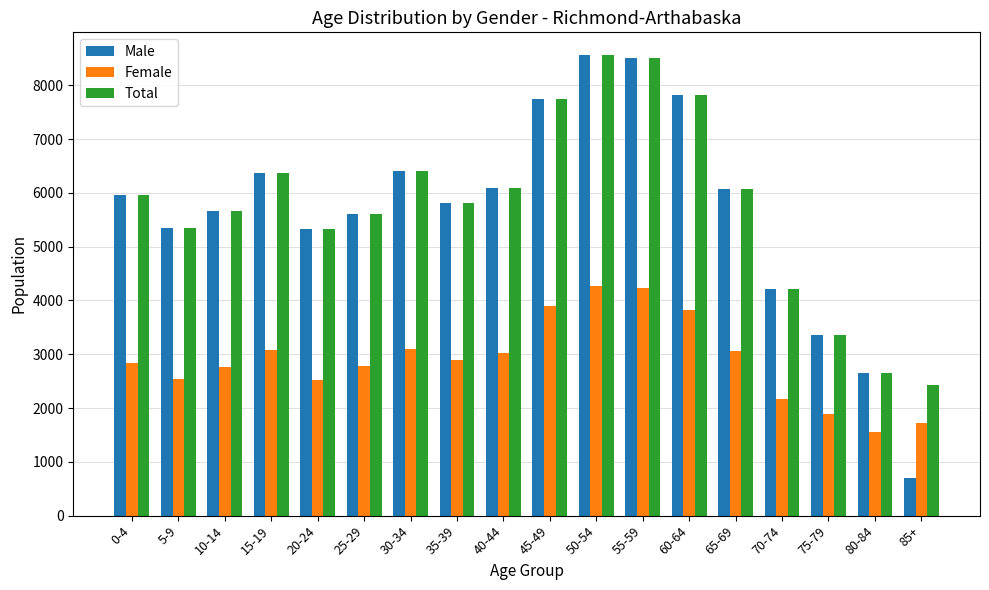

Which label corresponds to the smallest value in the chart?

85+